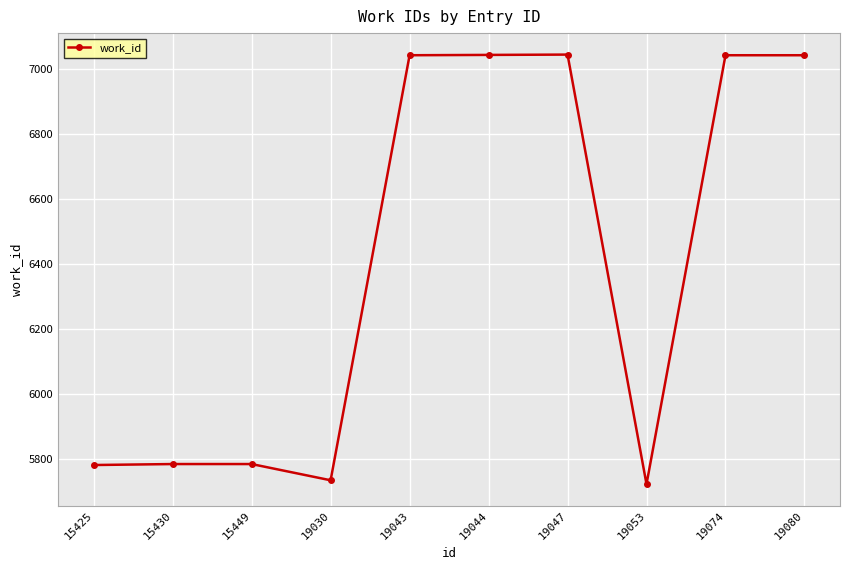

What is the value of the 8th point from the left?

5721